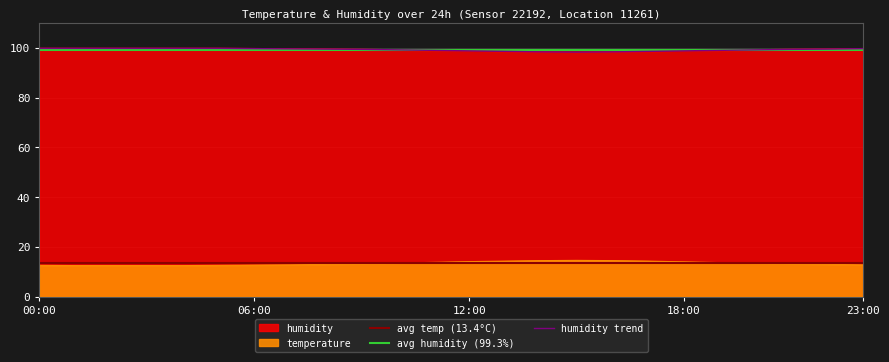

At 19:00, list the series in order from largest to smallest.

humidity, temperature